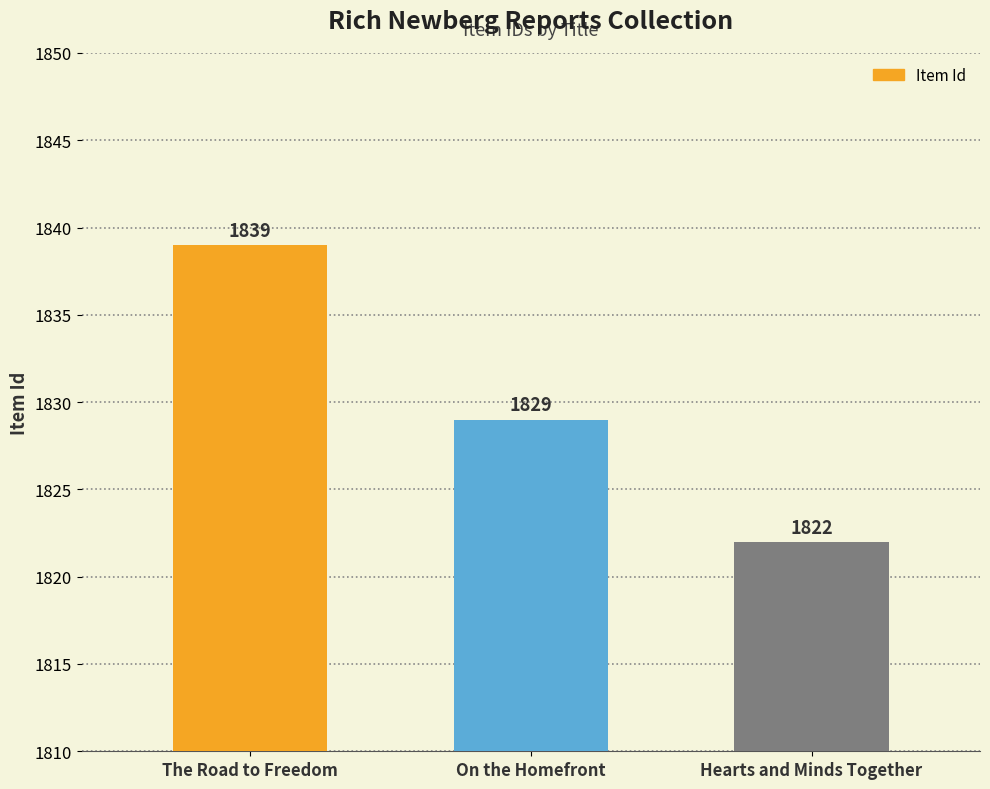

True or false: the data shows 1822 at Hearts and Minds Together.

True